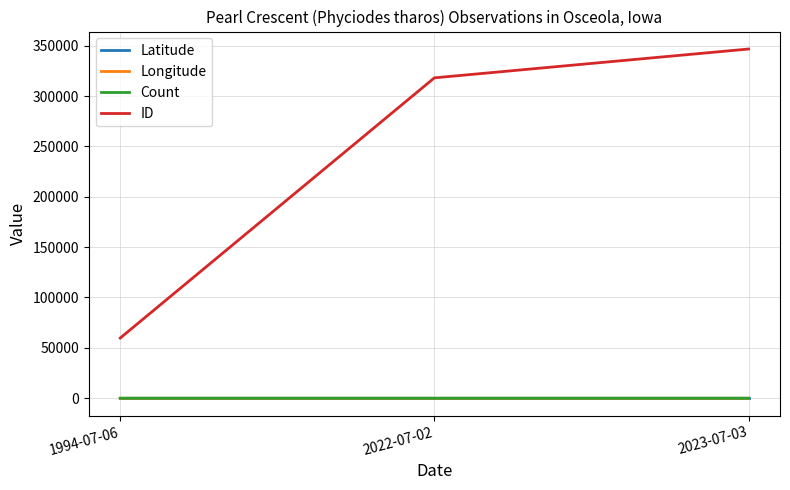

What is the sum of all ID values?

724597.0